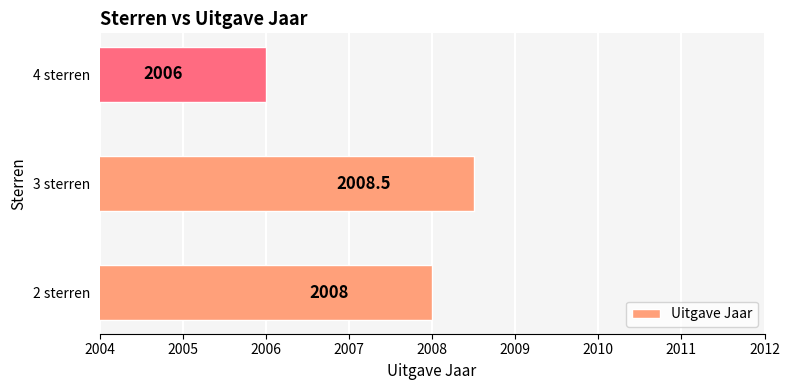

What is the minimum value shown in the chart?

2006.0